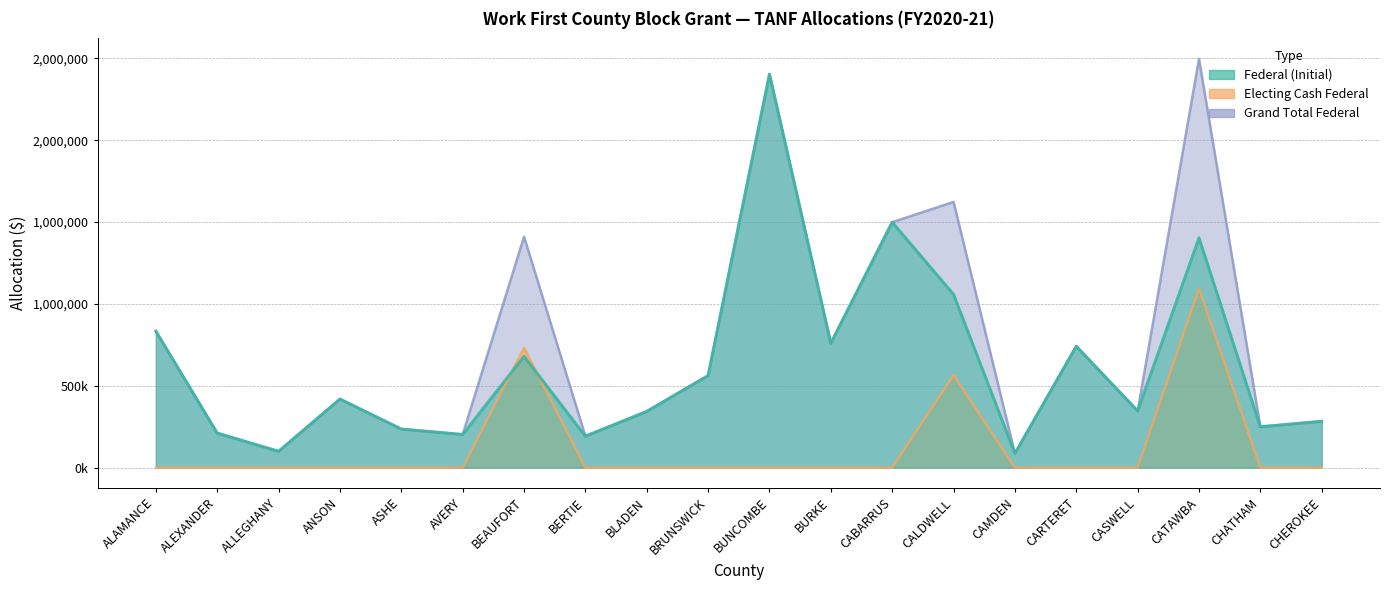

What is the total value across all series at CATAWBA?

4995170